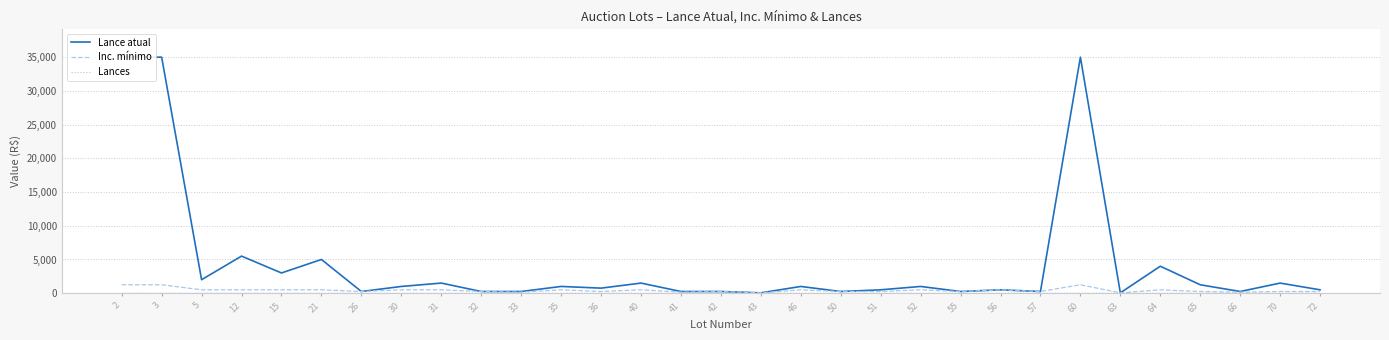

How many data points in Inc. mínimo are less than 250?

5